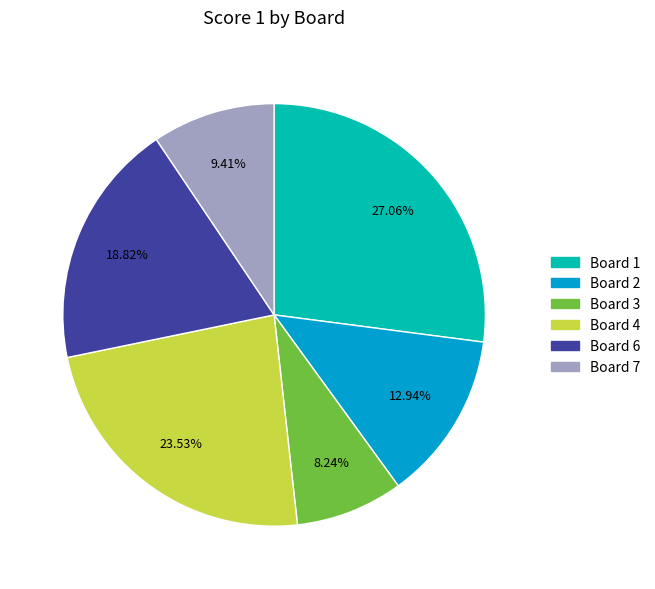

Does any single category account for the majority?

No